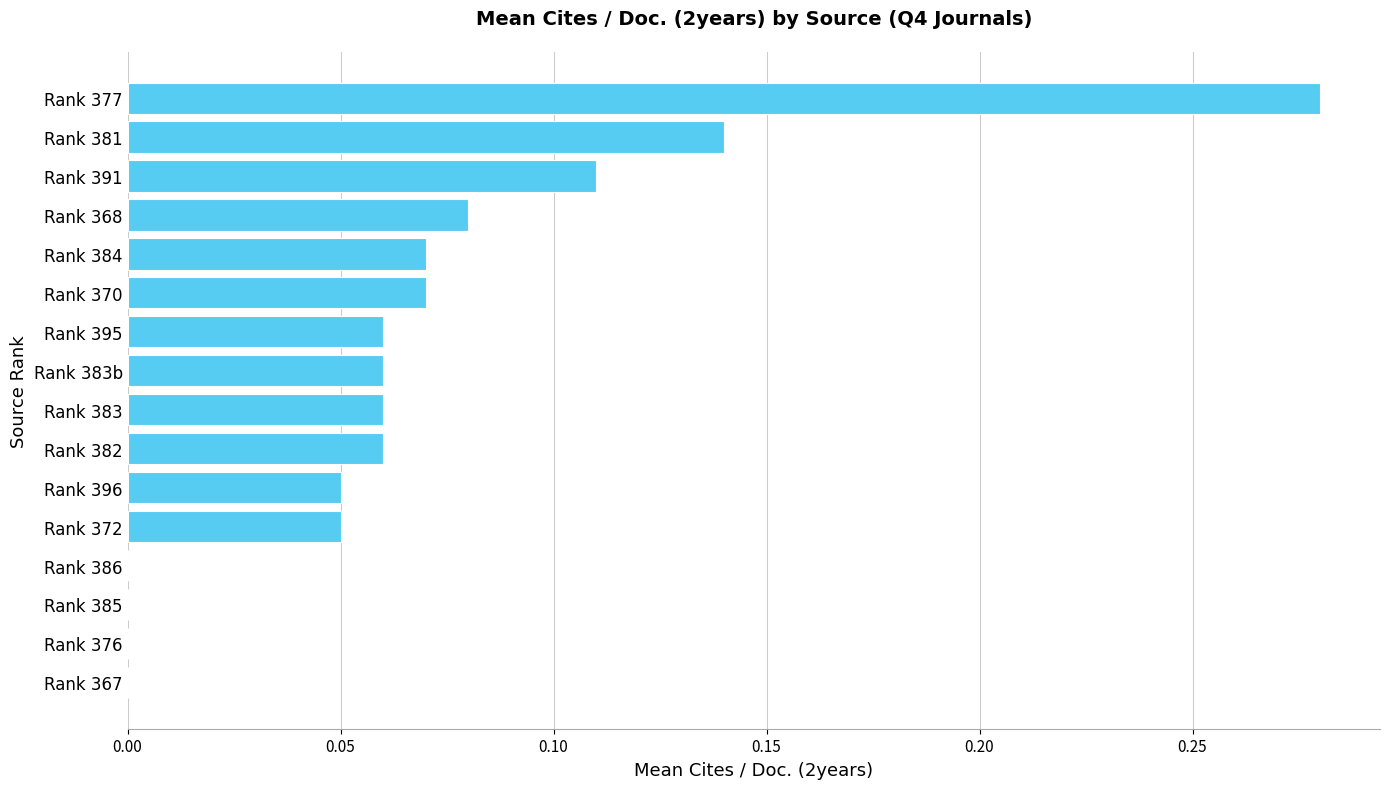

Which category has the highest value across all series?

Rank 377